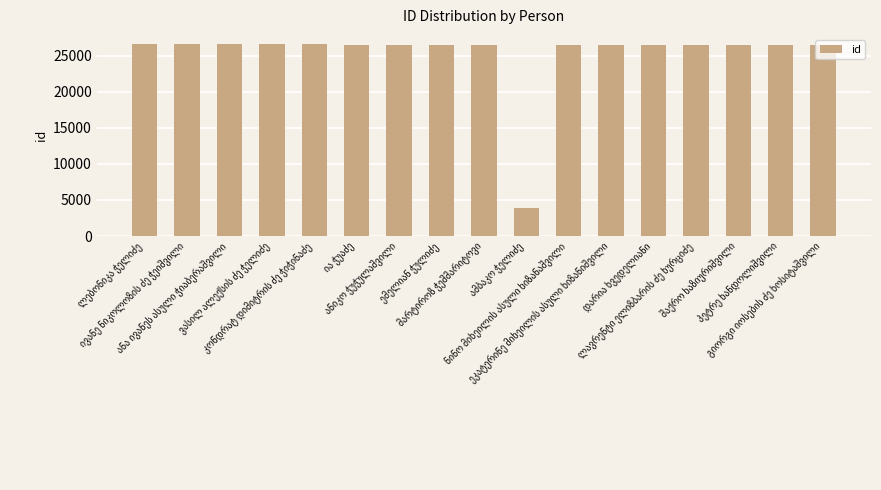

What is the sum of all values?

428879